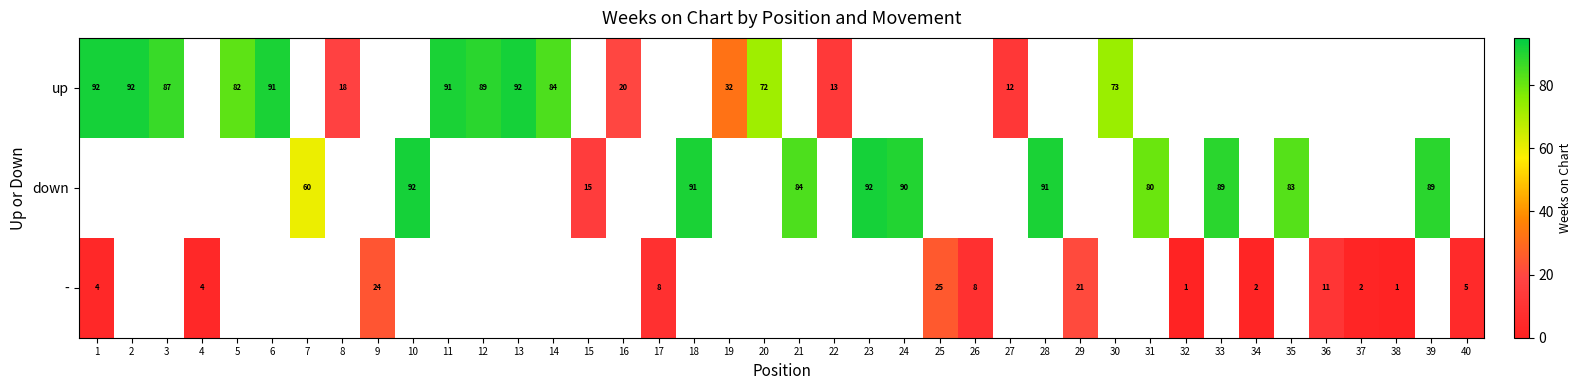

At how many categories does at least one series exceed 22?

25